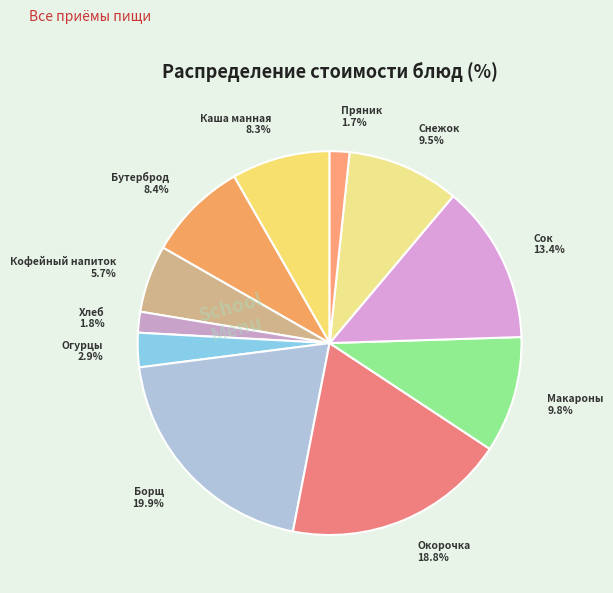

Is there a majority slice in this chart?

No